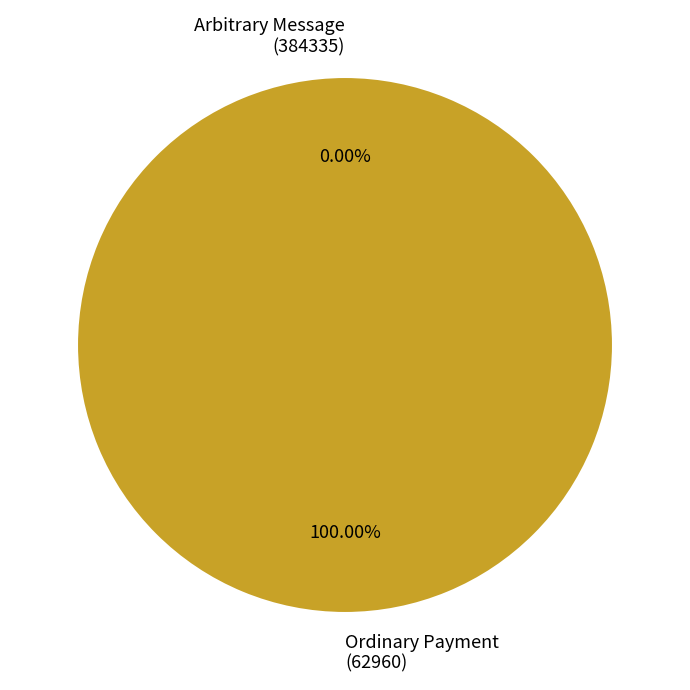

What is the smallest slice in the pie chart?

384335